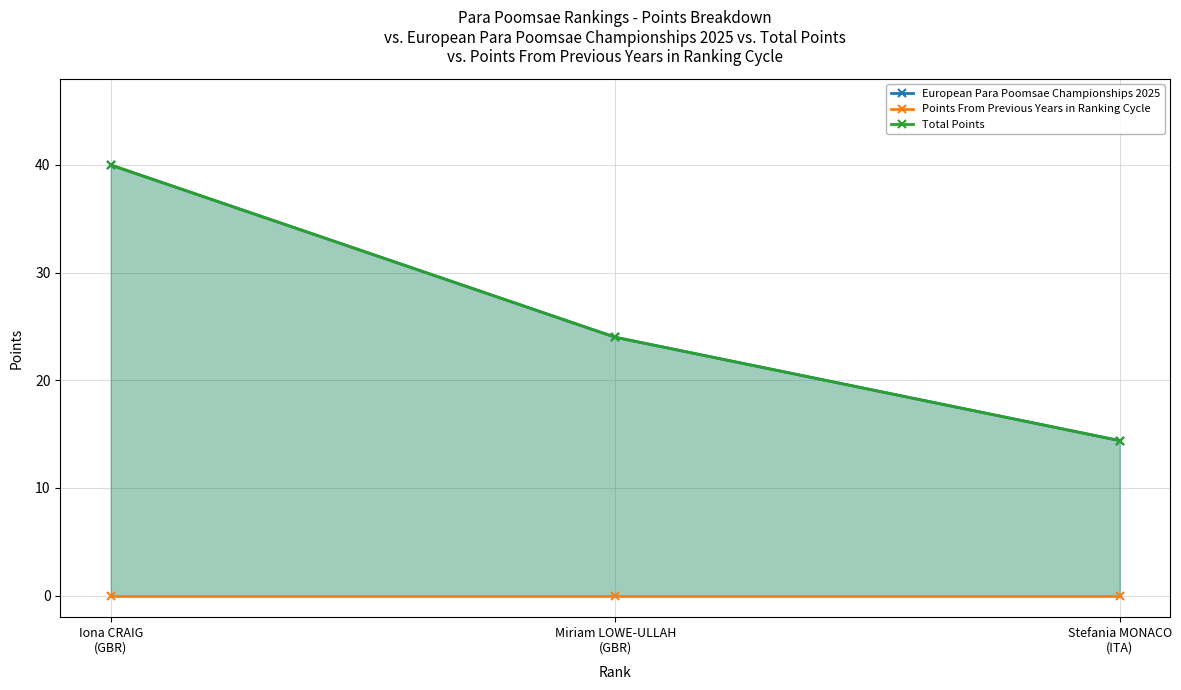

How many categories are shown in the chart?

3